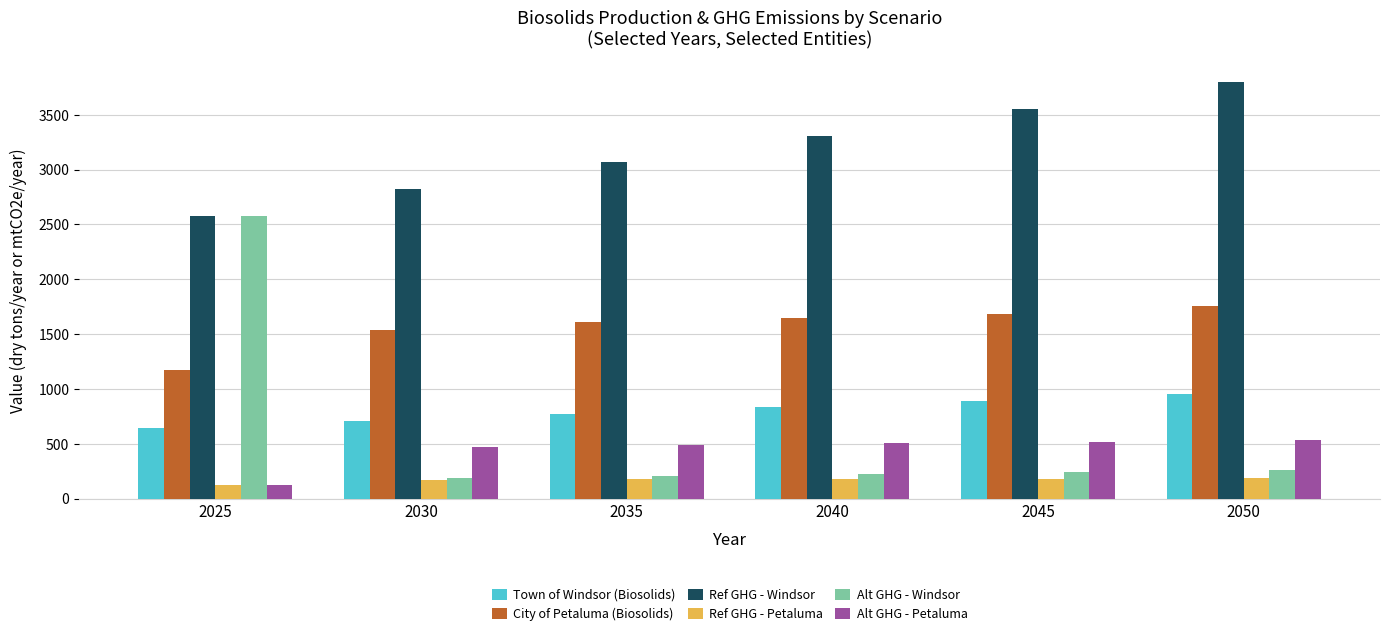

Which series has the largest total across all categories?

Ref GHG - Windsor